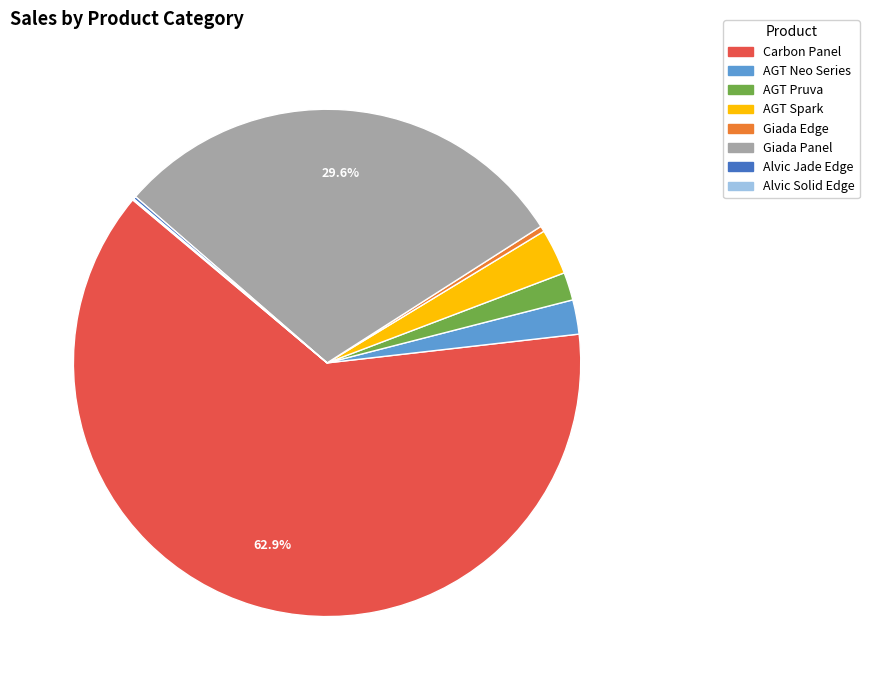

Is the sum of AGT Spark and Giada Edge greater than half?

No